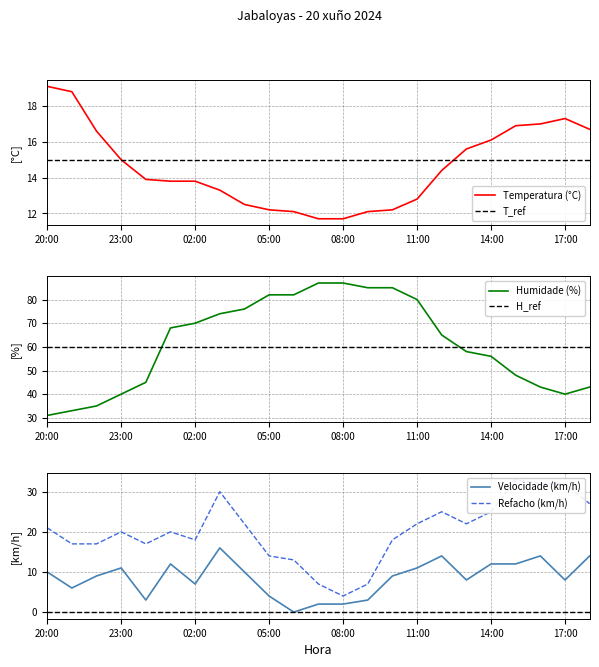

Which has a higher value, 16:00 or 05:00?

16:00